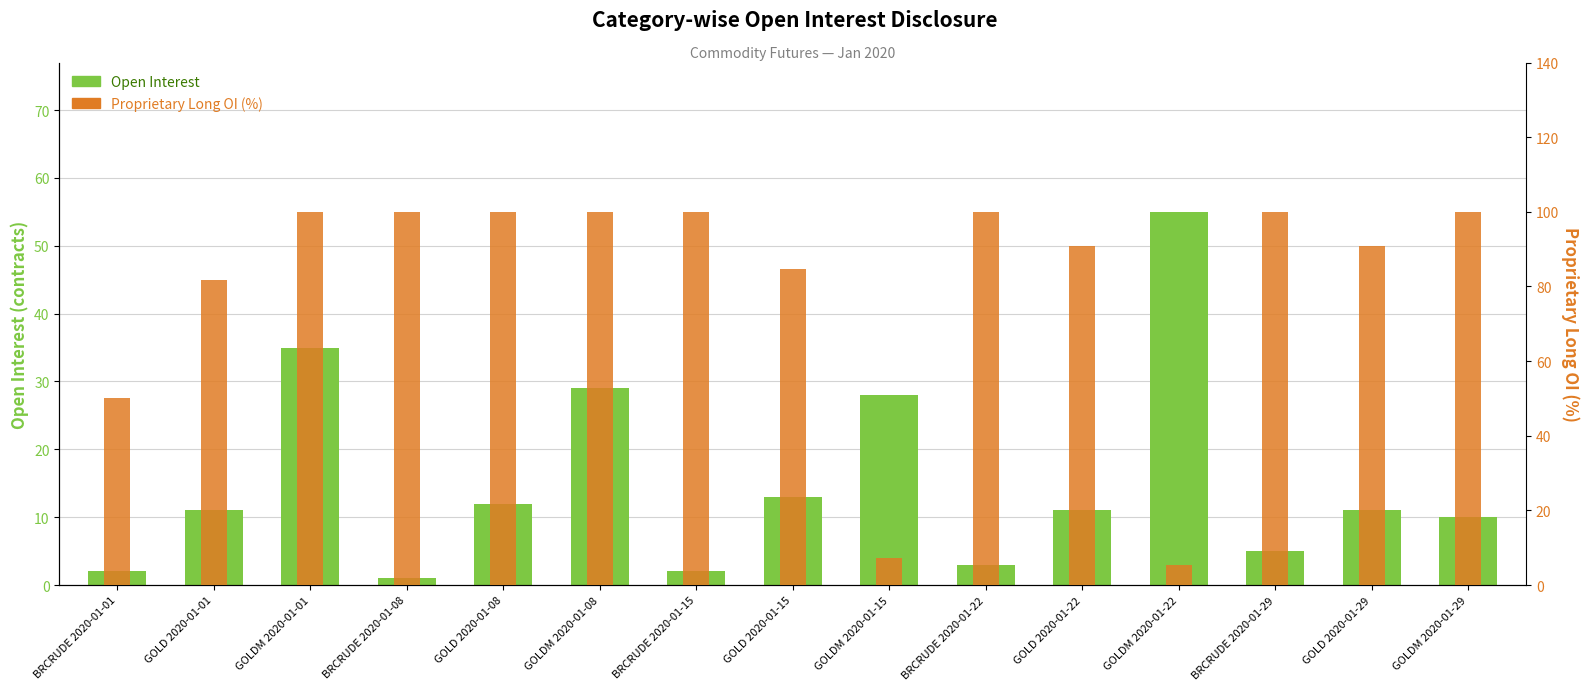

Is it true that Proprietary Long OI (%) equals 9.0 at GOLDM 2020-01-22?

False